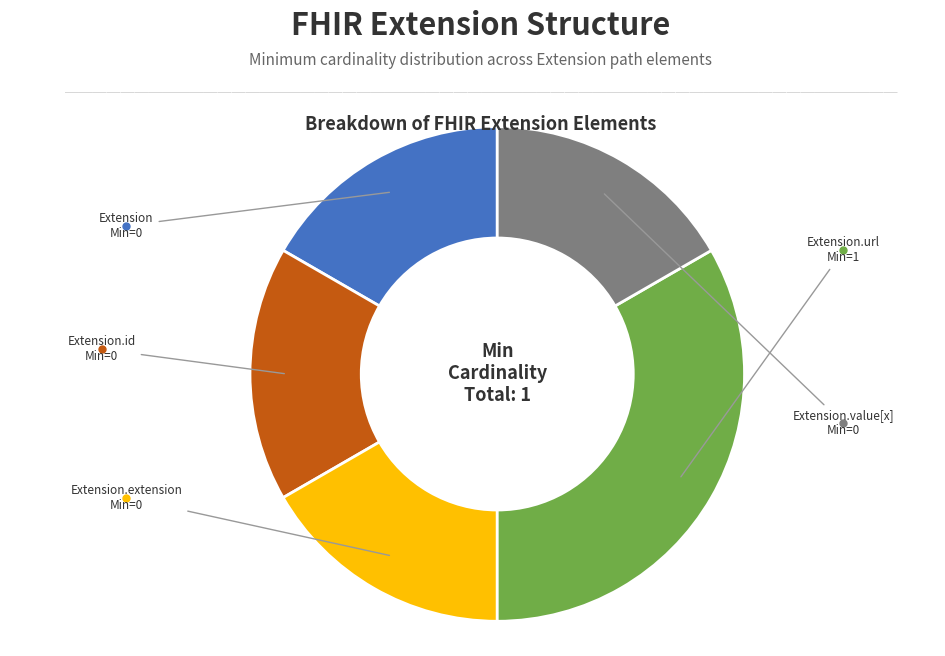

Is there any slice that represents more than half of the pie?

No